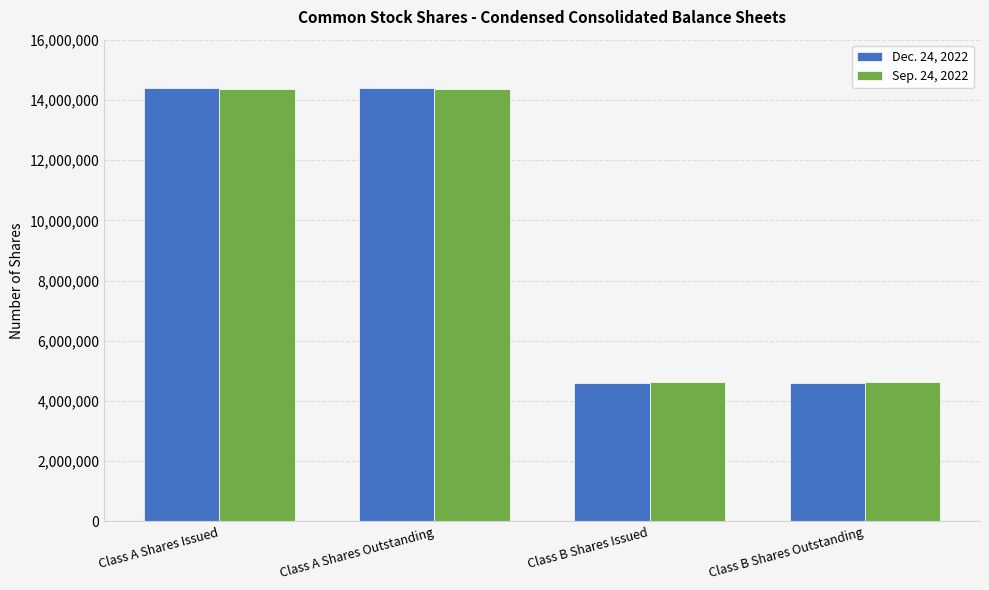

Is the value of Sep. 24, 2022 at Class A Shares Outstanding greater than the value of Dec. 24, 2022 at Class B Shares Issued?

Yes